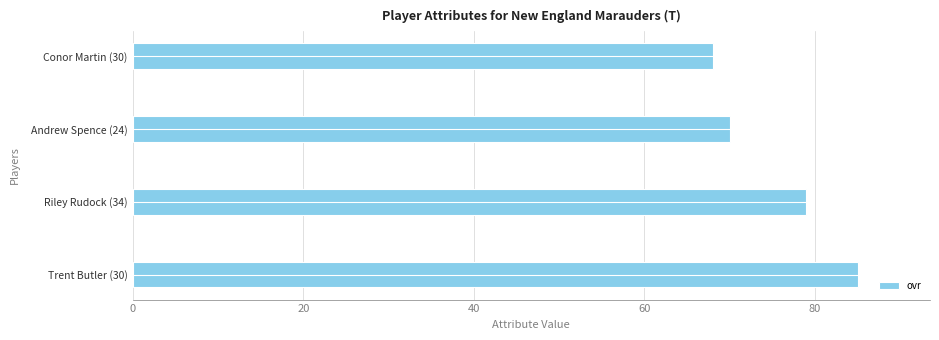

How many categories are shown in the chart?

4